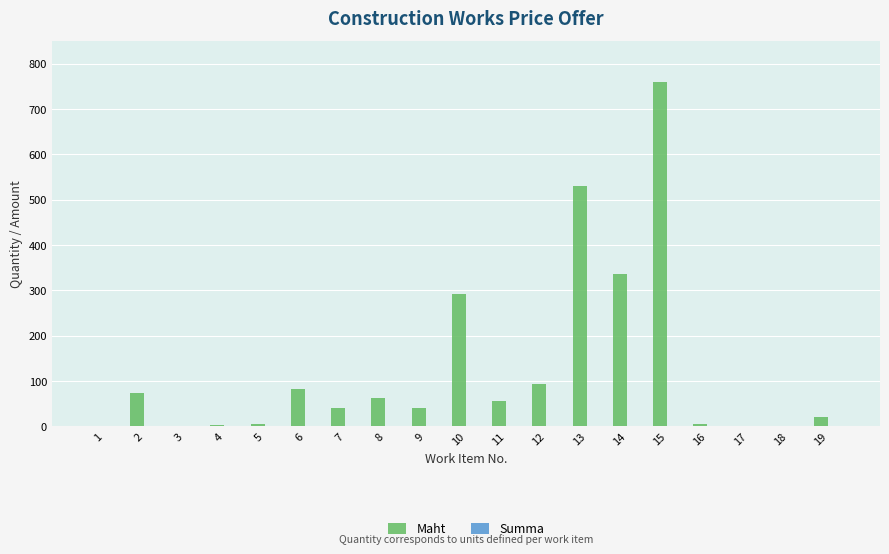

What is the sum of all values?

2403.9